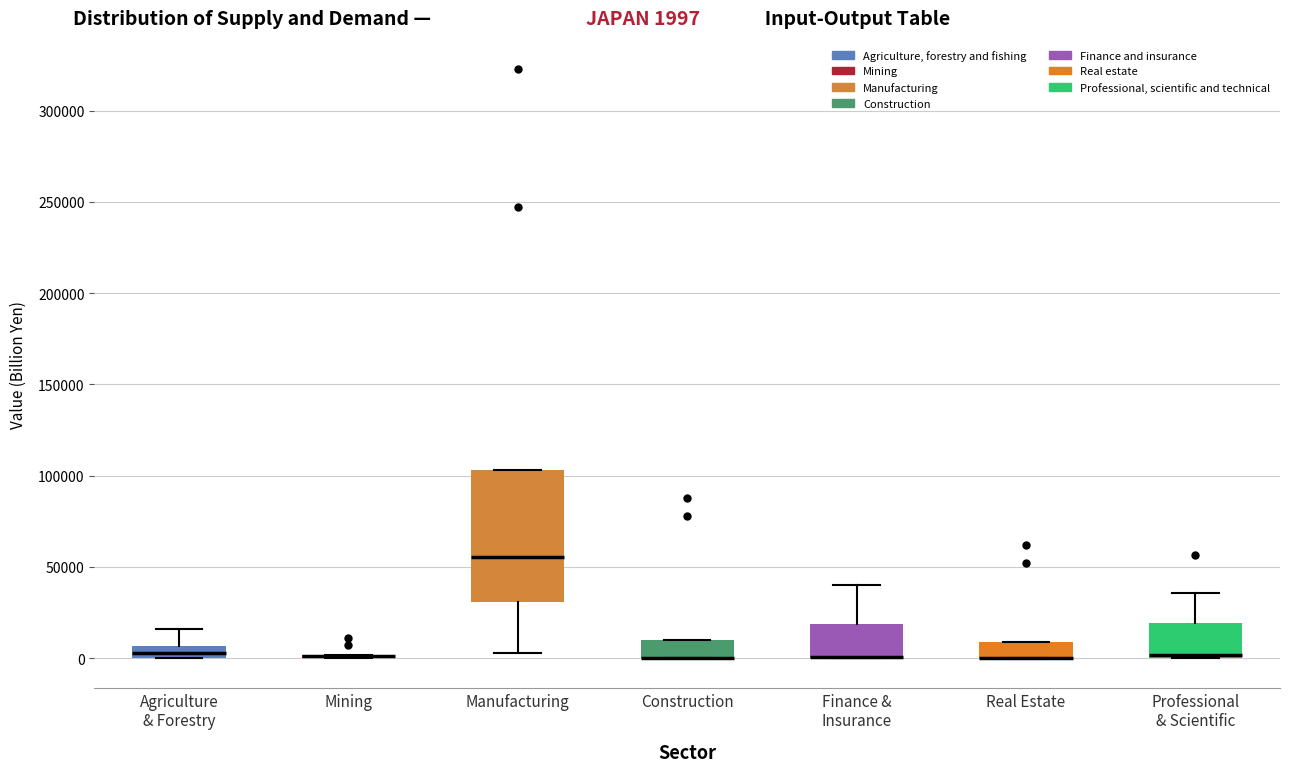

Comparing the boxes themselves (not the whiskers), which one is the tallest?

Manufacturing